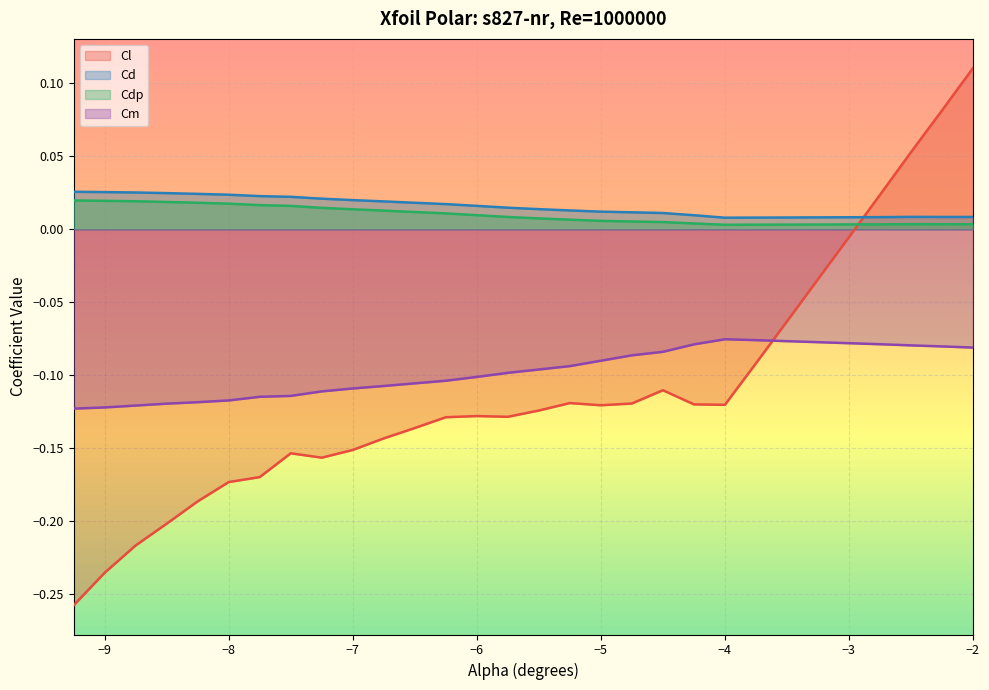

Is the value of Cm at -5.75 greater than the value of Cdp at -3.25?

No